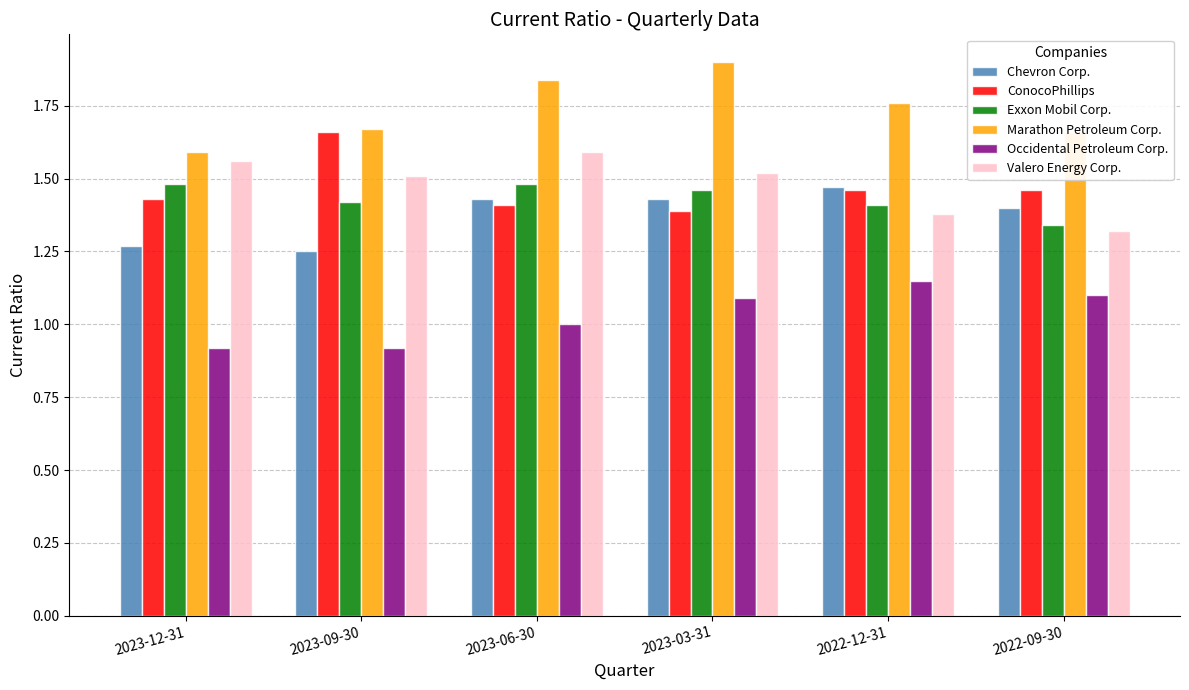

What is the spread (max minus min) of values at 2023-12-31?

0.7